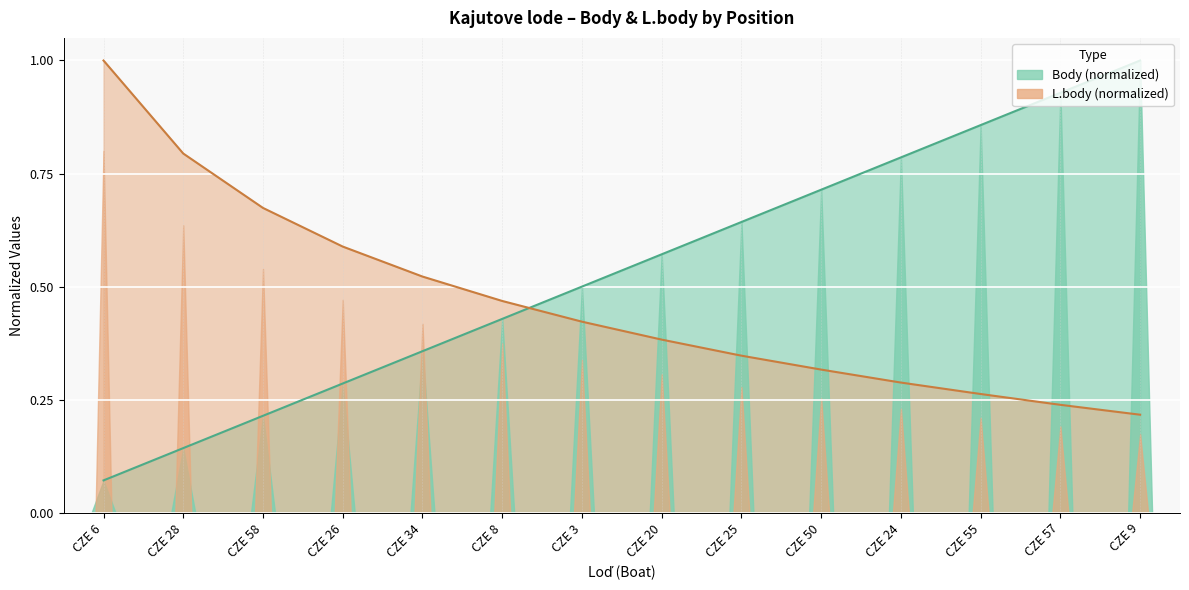

What is the difference between the second highest and second lowest values in the L.body series?

0.6